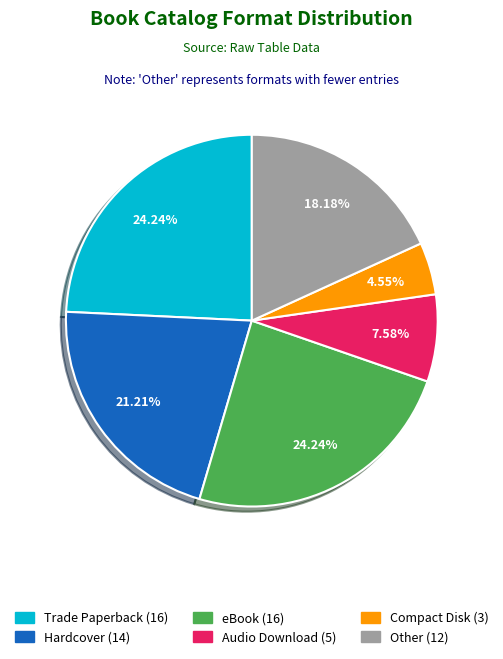

How many slices are in this pie chart?

6